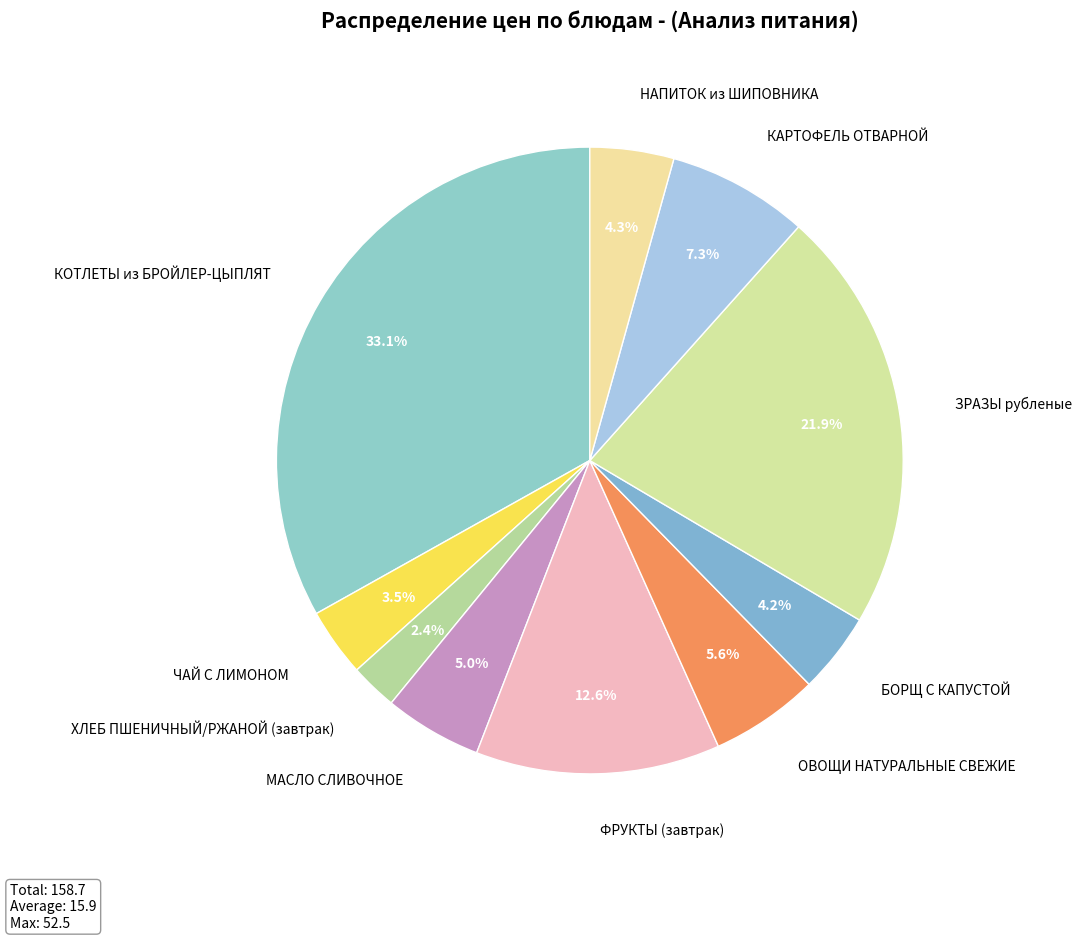

What percentage is the НАПИТОК из ШИПОВНИКА slice, to the nearest percent?

4%